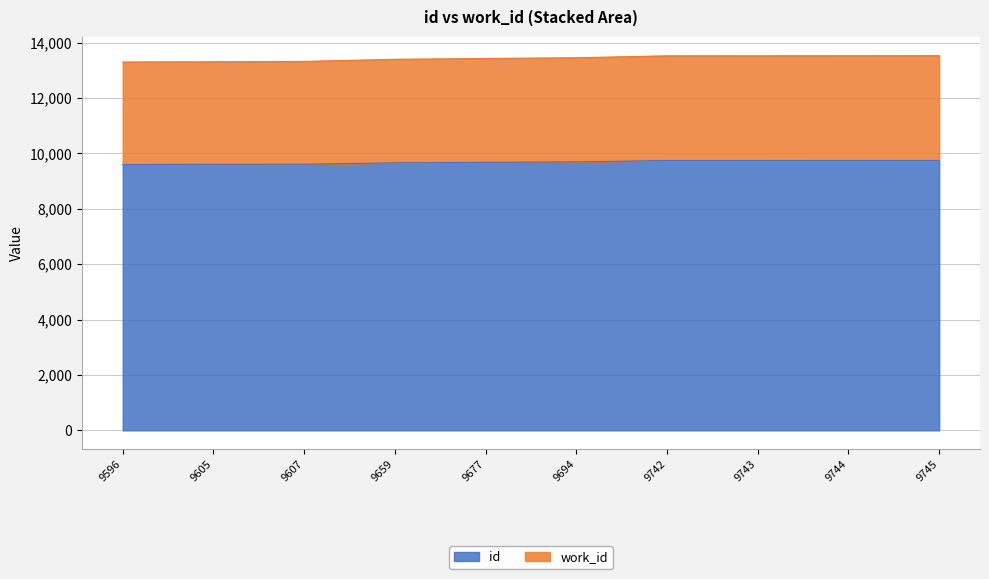

How many values in the work_id series are below 13453?

5